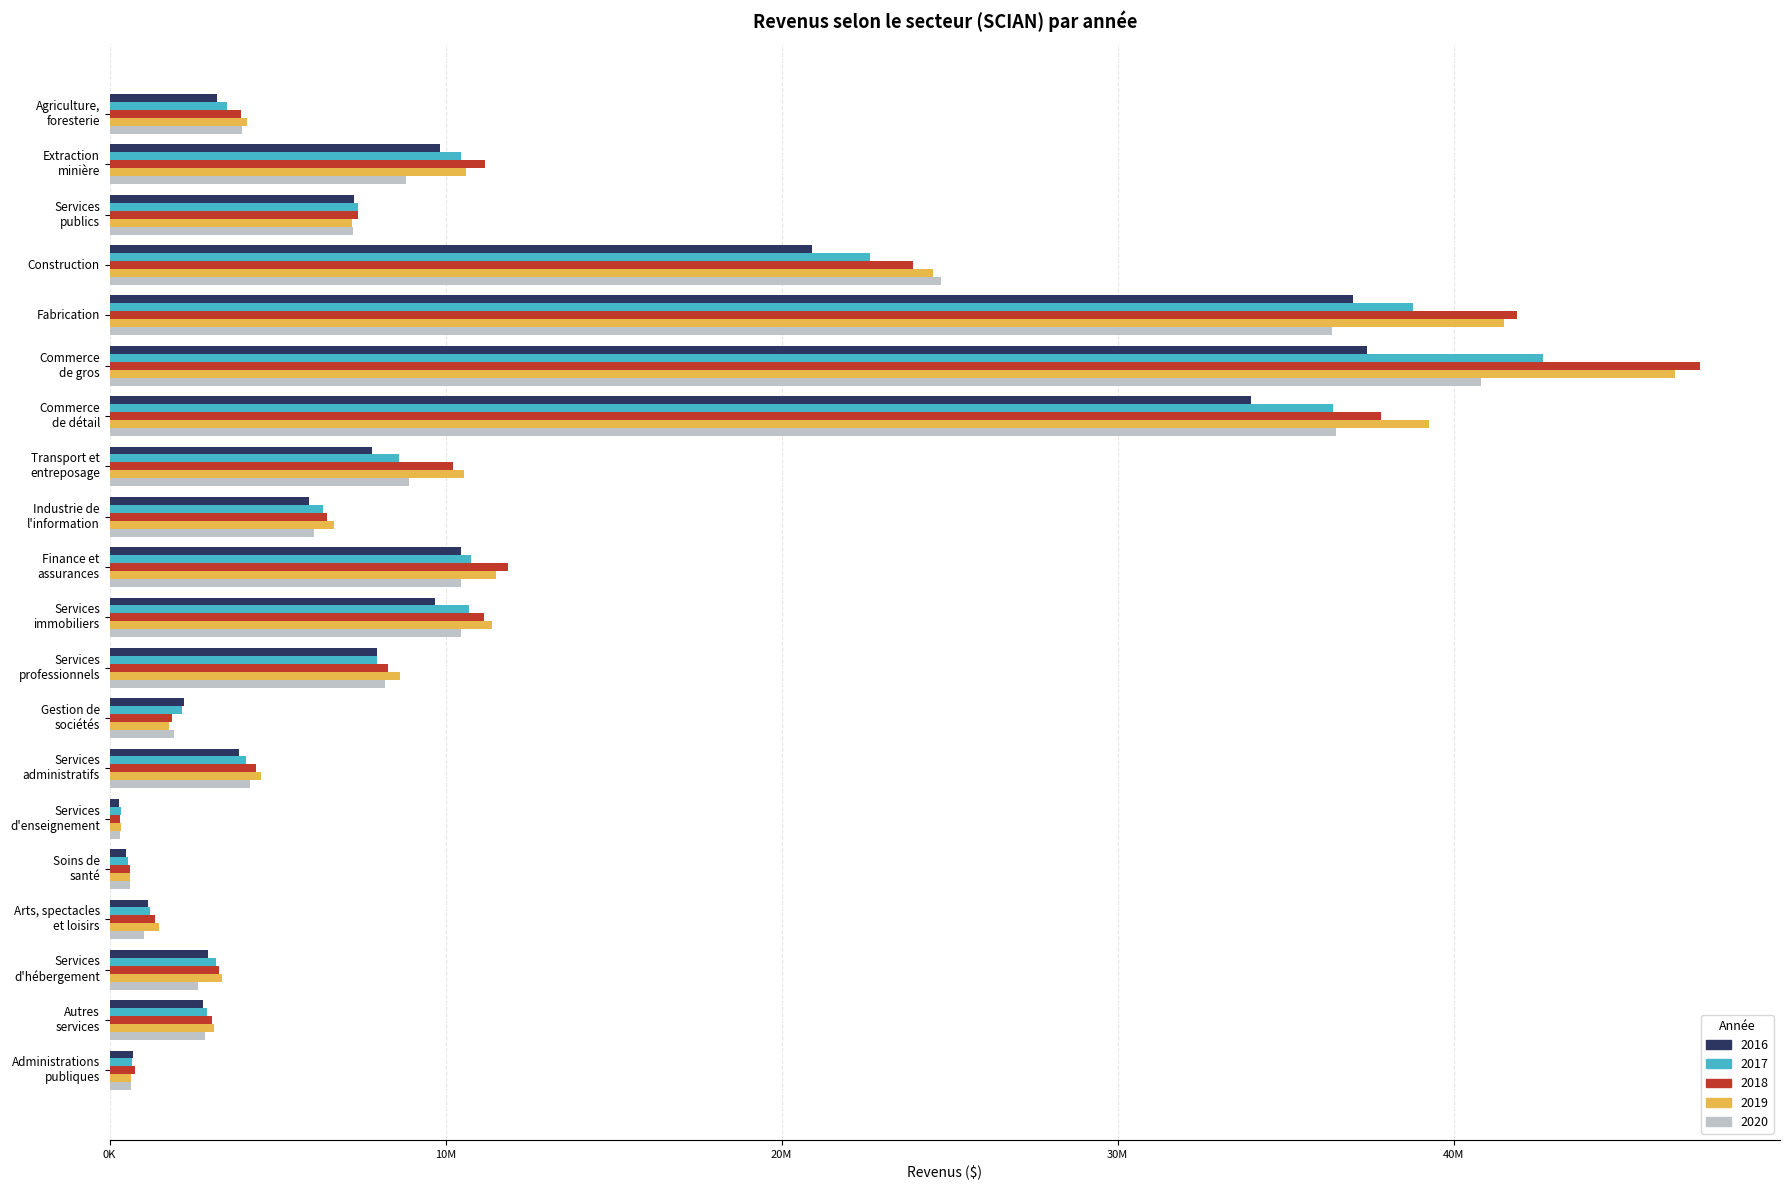

At which label is 2020 closest to 20569599?

Construction